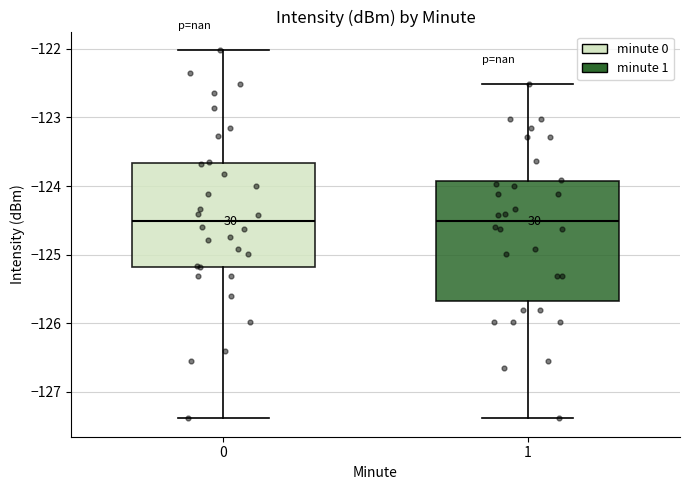

Which box is the tallest, from its lower edge to its upper edge?

1